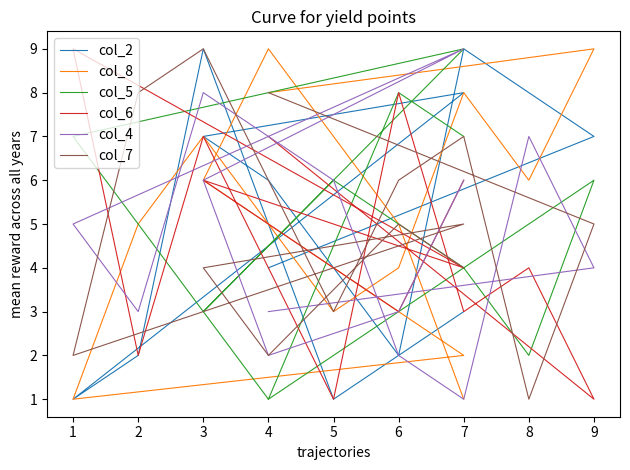

Read the col_2 value at 1.

1